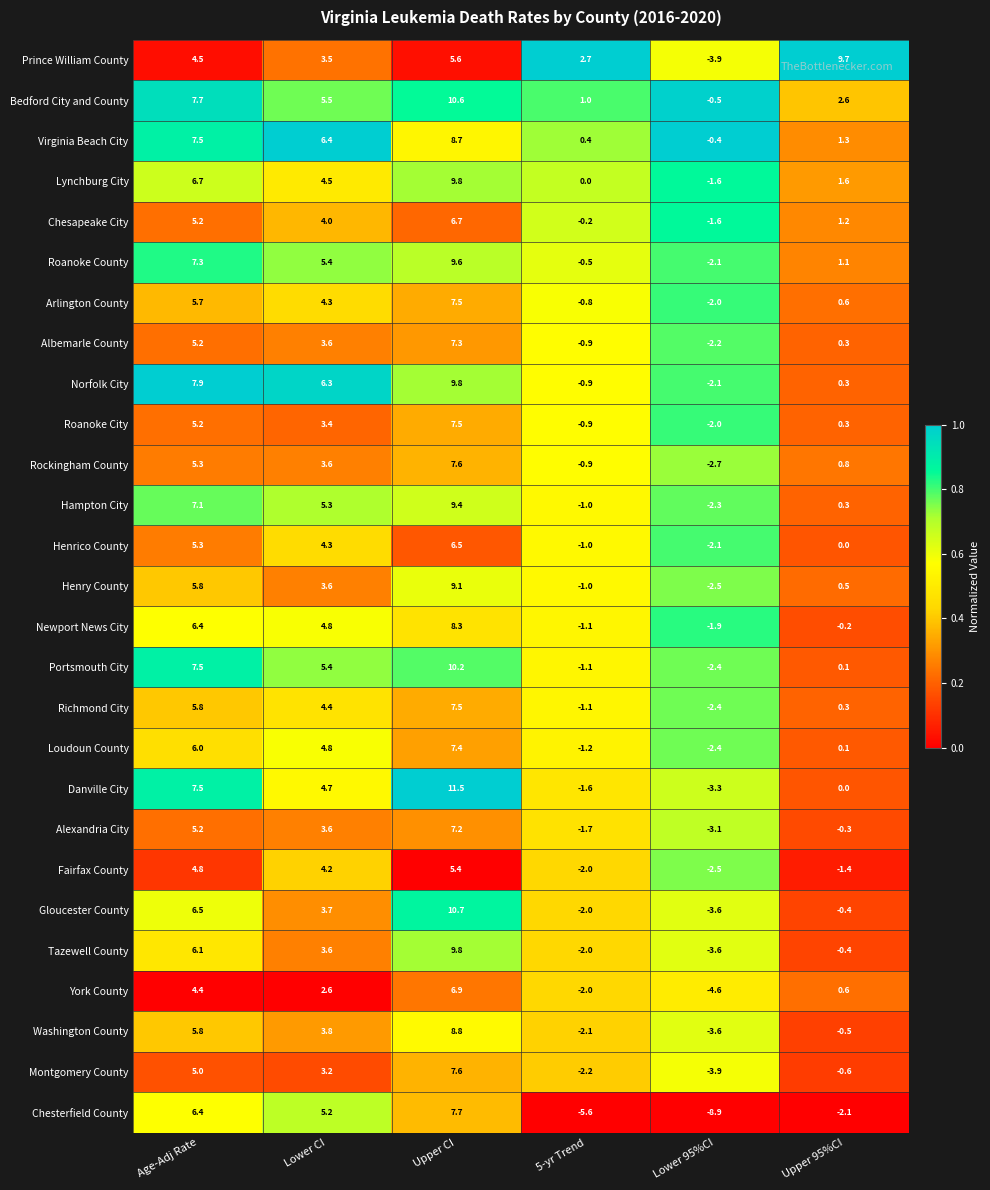

At which label is Danville City closest to 4?

Lower CI